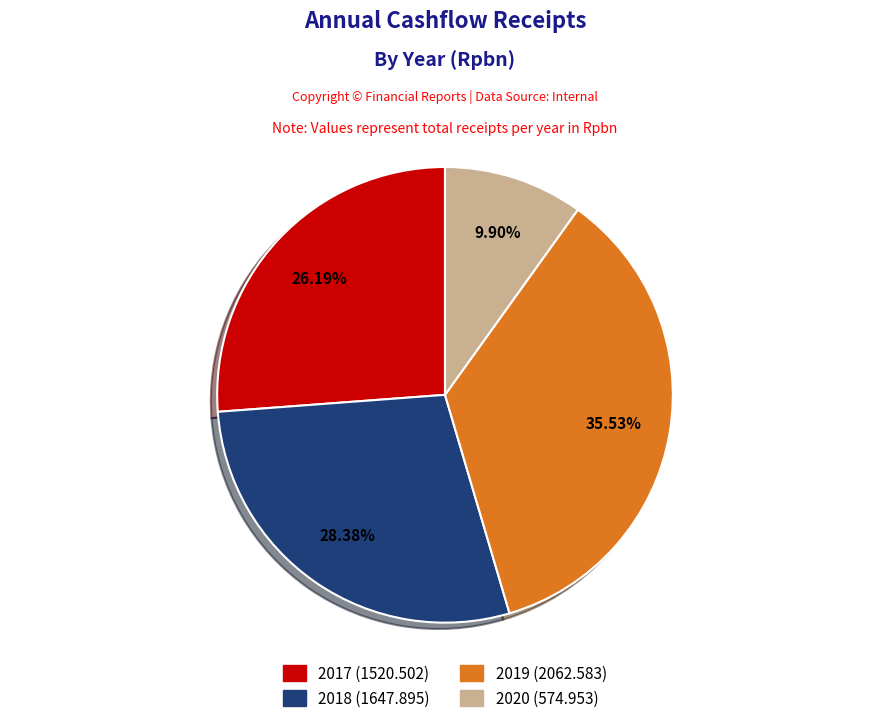

Is it true that 2017 is 38% of the pie?

False